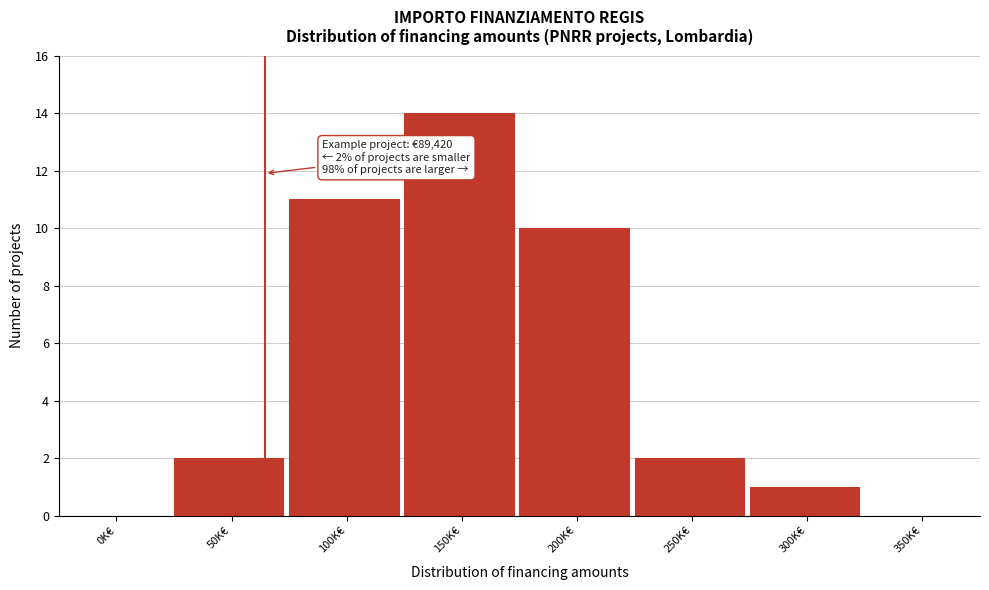

Reading left to right, extract all data points from this chart.

0K€=0	50K€=2	100K€=11	150K€=14	200K€=10	250K€=2	300K€=1	350K€=0